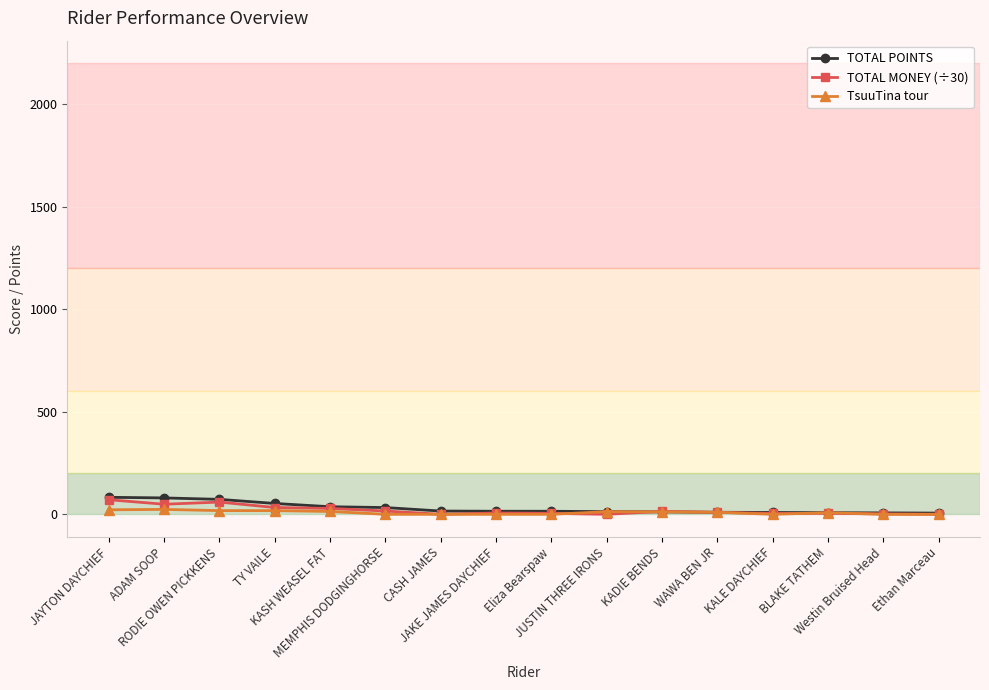

What is the spread (max minus min) of values at MEMPHIS DODGINGHORSE?

33.0